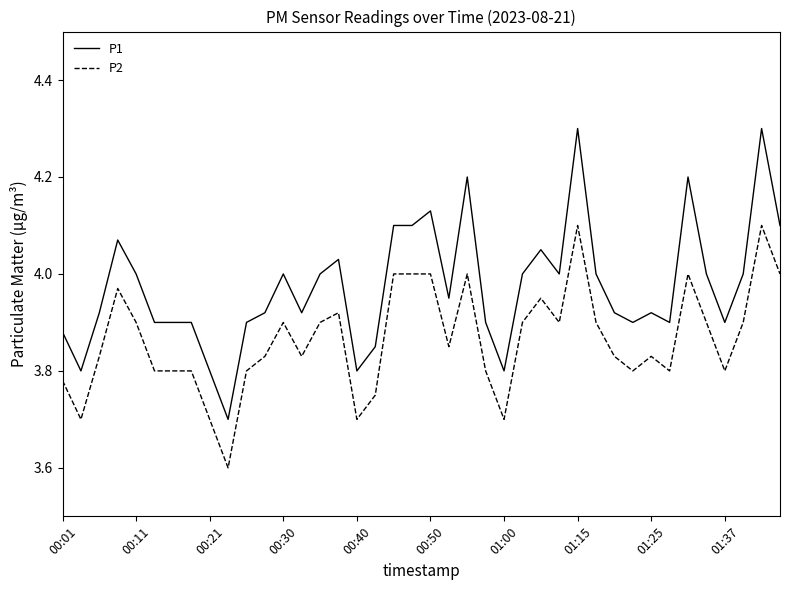

Which series has the largest total across all categories?

P1